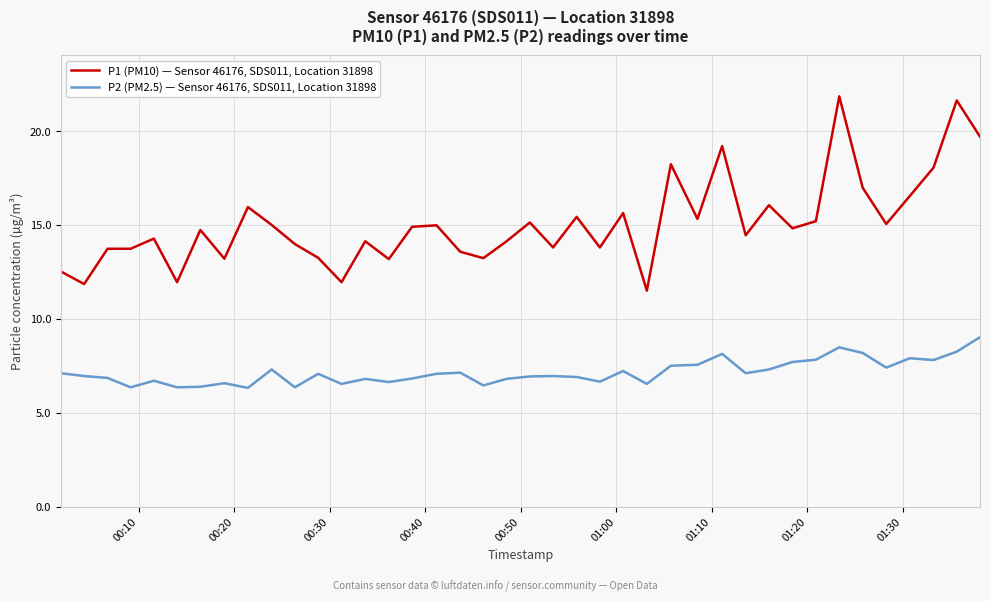

Which series has the largest range (max minus min)?

P1 (PM10) — Sensor 46176, SDS011, Location 31898